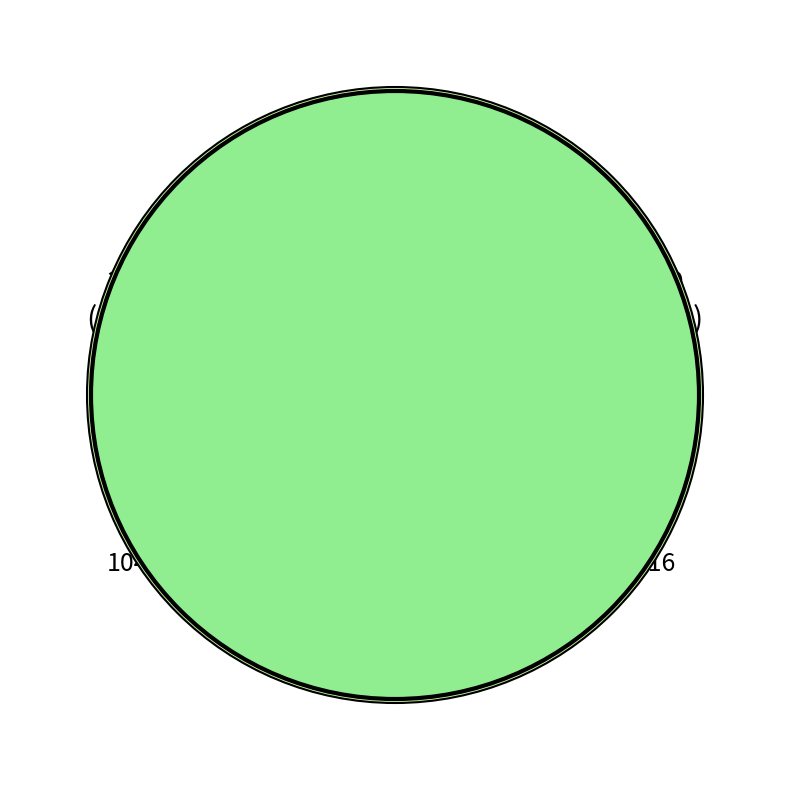

What percentage is the 104289 slice, to the nearest percent?

47%